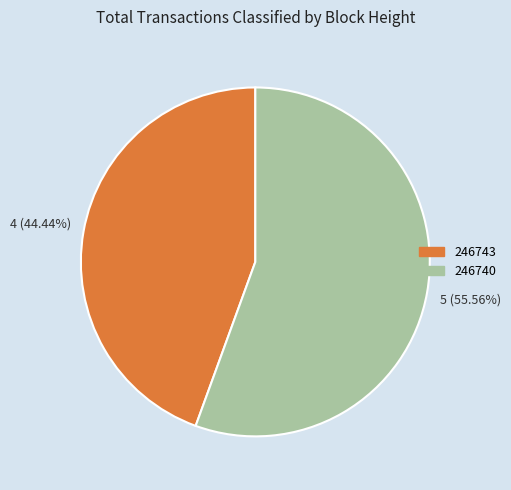

How many segments does this pie chart have?

2